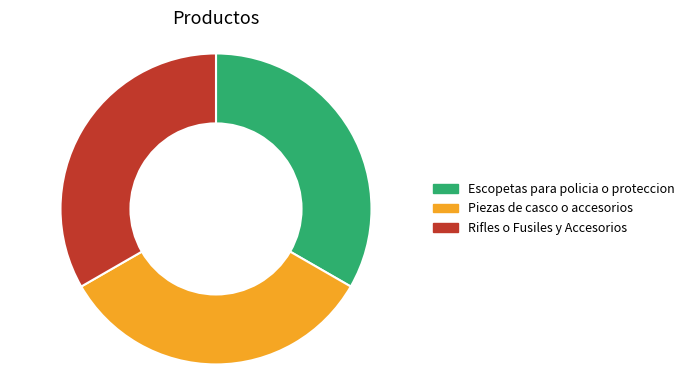

Does Piezas de casco o accesorios account for over 50% of the chart?

No